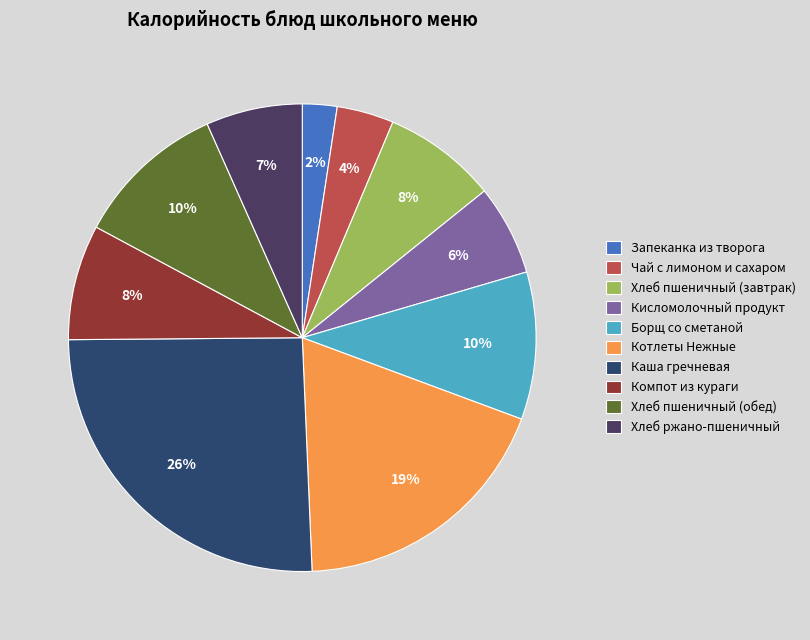

How many segments does this pie chart have?

10